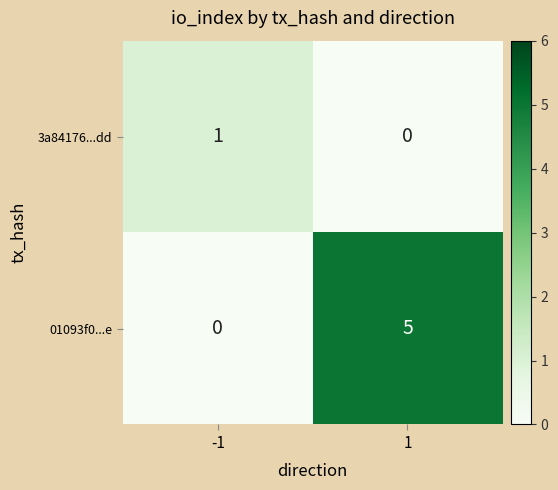

Reading right to left, extract all data points from this chart.

3a84176...dd: 1=0	-1=1
01093f0...e: 1=5	-1=0